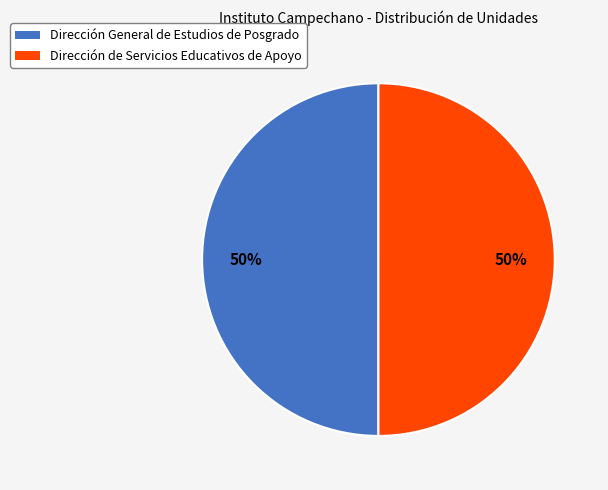

To the nearest percent, what portion does Dirección General de Estudios de Posgrado represent?

50%